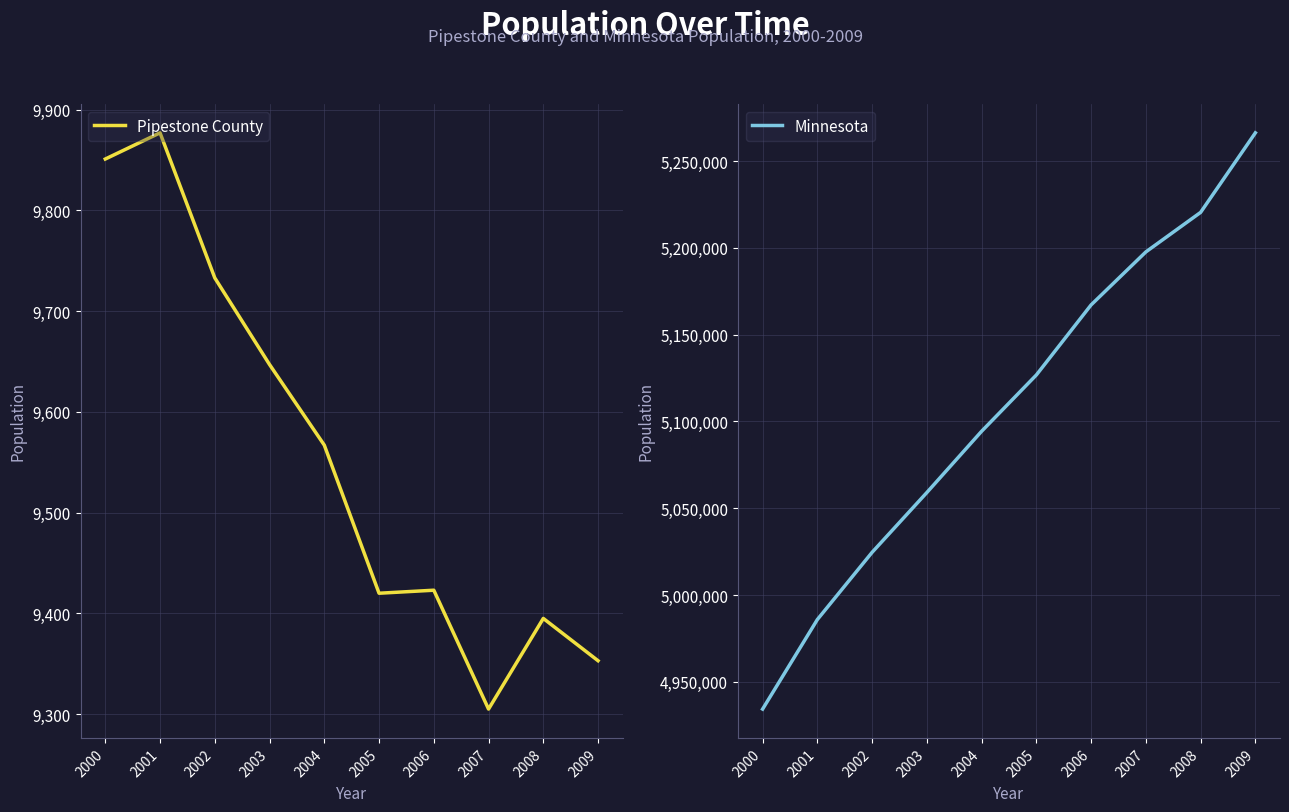

Reading left to right, list all the values displayed in this chart.

Pipestone County: 2000=9851	2001=9877	2002=9733	2003=9647	2004=9567	2005=9420	2006=9423	2007=9305	2008=9395	2009=9353
Minnesota: 2000=4934275	2001=4985851	2002=5024570	2003=5059023	2004=5094304	2005=5126739	2006=5167101	2007=5197621	2008=5220393	2009=5266214